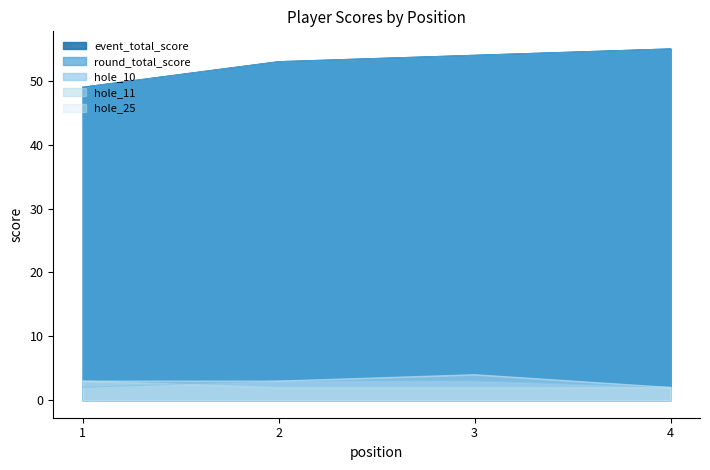

Does the chart have visible grid lines?

No